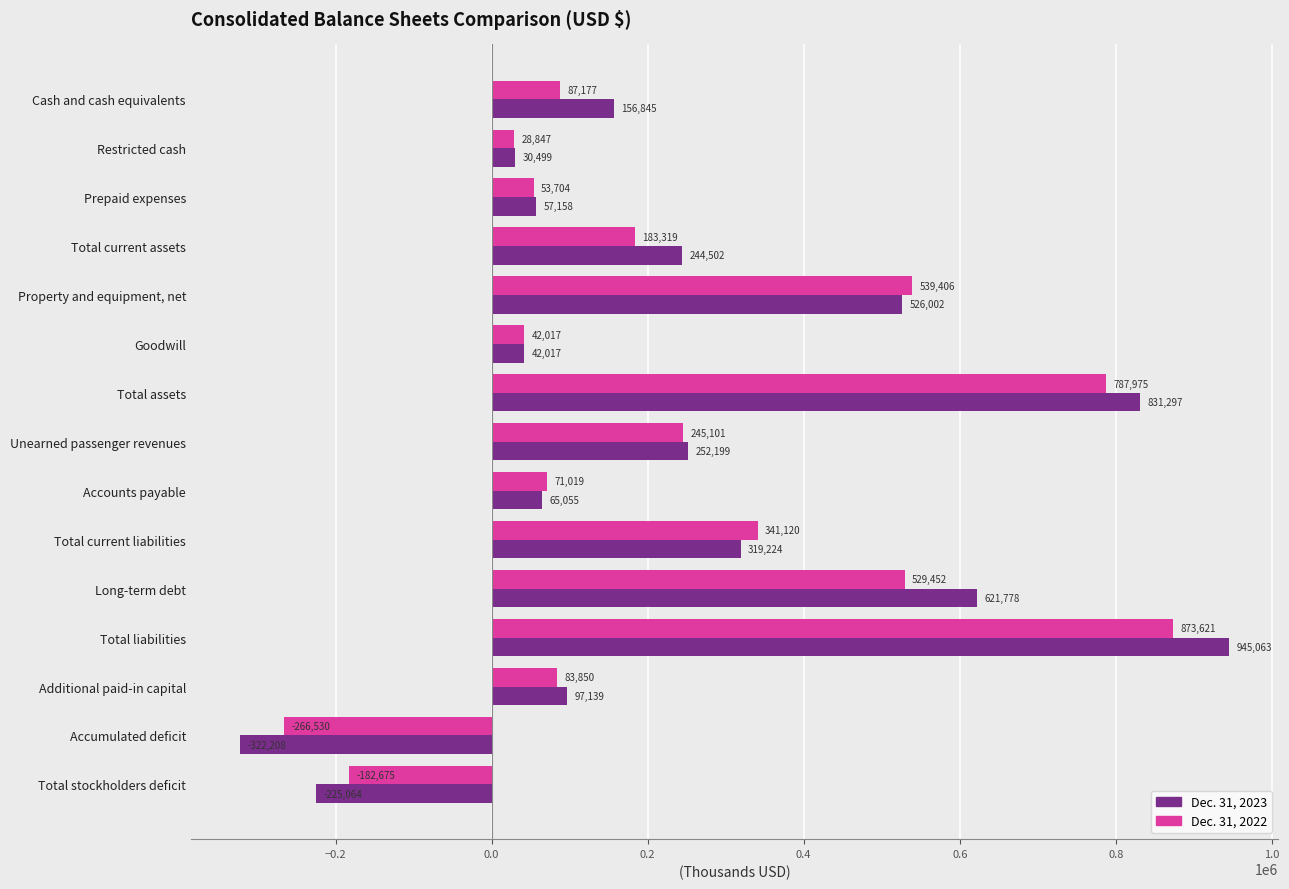

The value of Dec. 31, 2022 at Accounts payable is 14395. True or false?

False